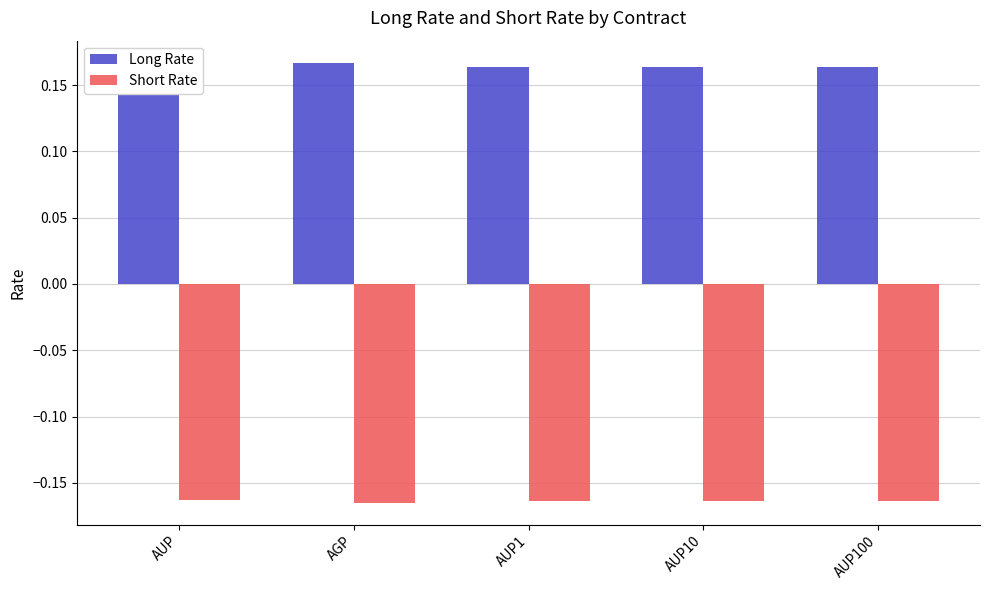

Is the value of Short Rate at AUP10 greater than the value of Long Rate at AUP1?

No